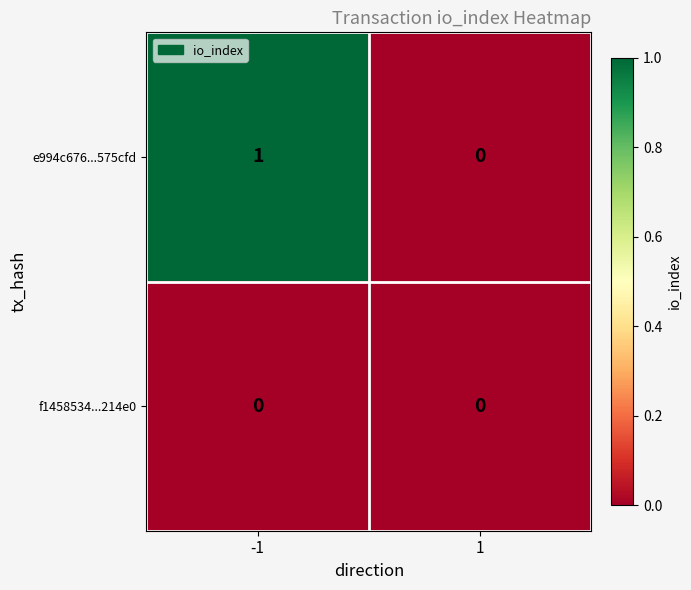

Reading left to right, transcribe all the data shown in this chart.

e994c676...575cfd: -1=1	1=0
f1458534...214e0: -1=0	1=0